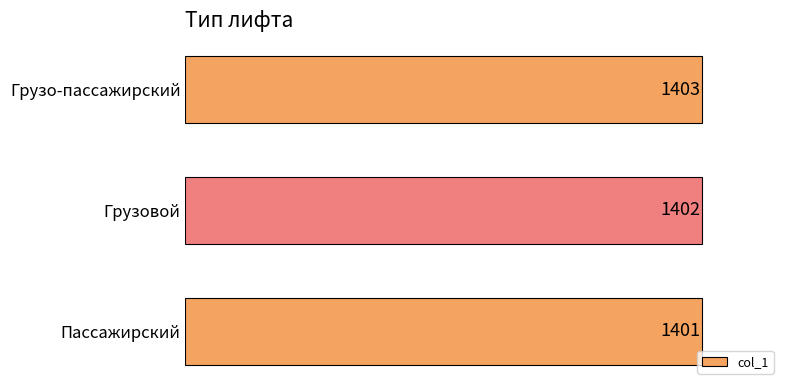

Reading bottom to top, transcribe all the data shown in this chart.

1401	1402	1403